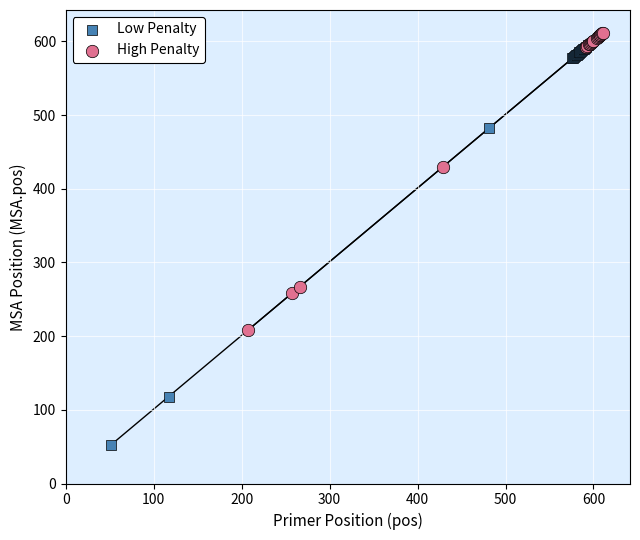

Which series reaches the minimum Y coordinate?

Low Penalty